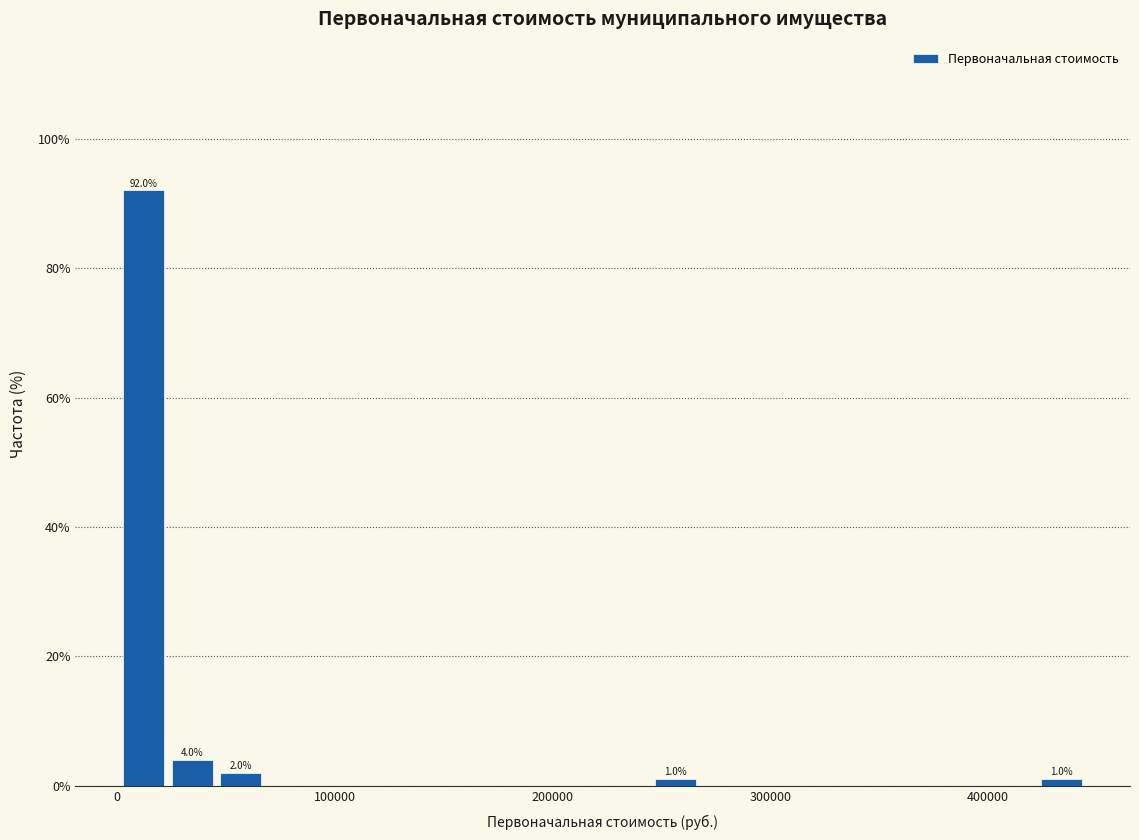

Read against the x-axis, roughly where is the centre of the tallest bar?

10000